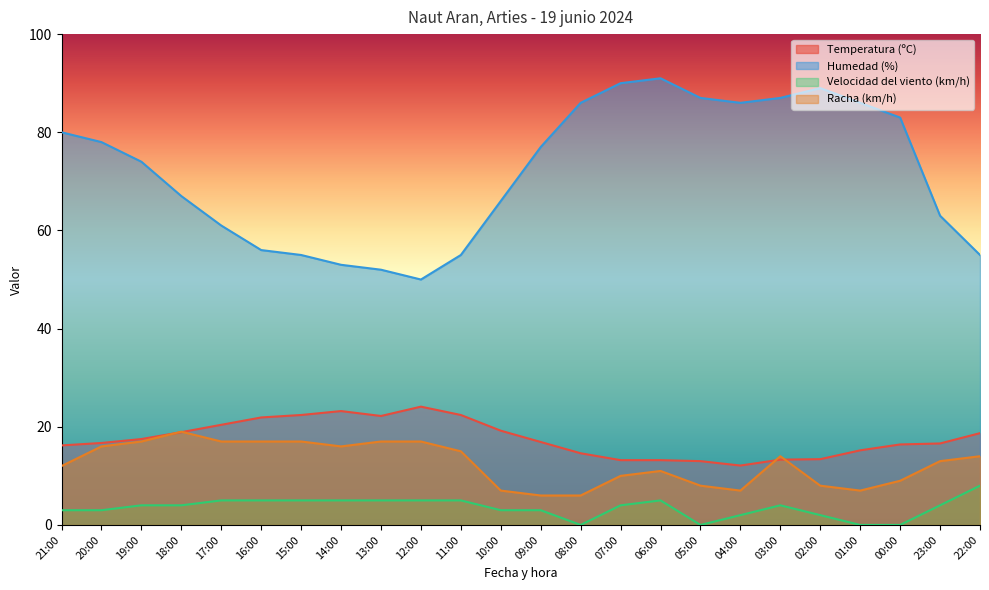

What is the maximum value for Temperatura (ºC)?

24.1